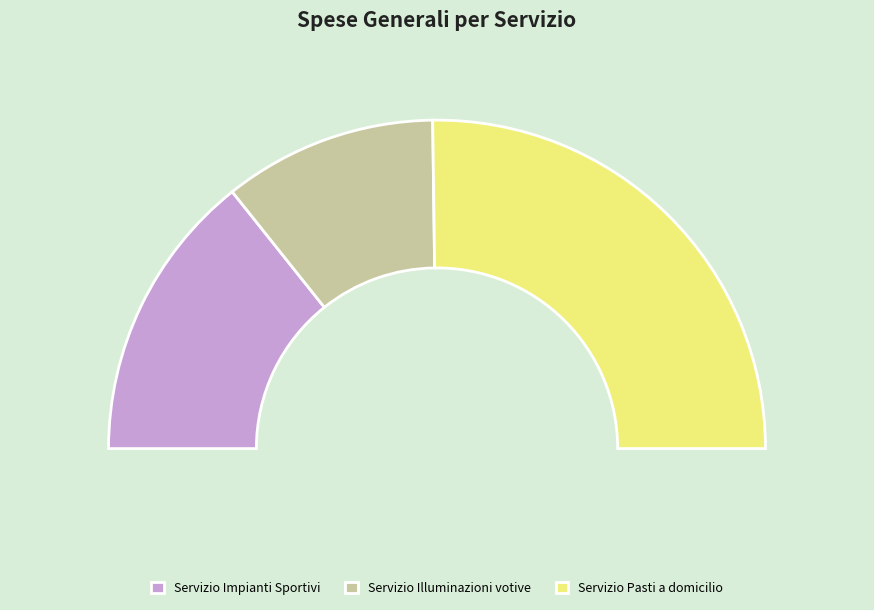

Is Servizio Impianti Sportivi the majority of the pie?

No